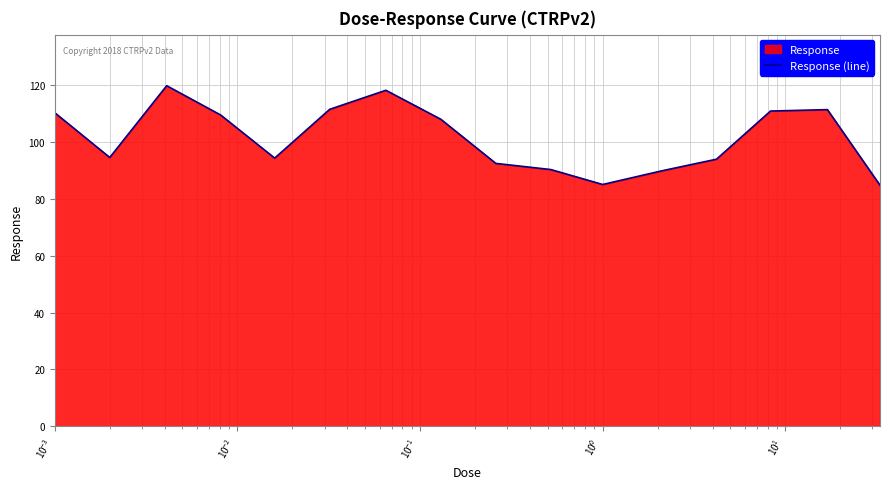

What is the greatest value displayed?

119.7